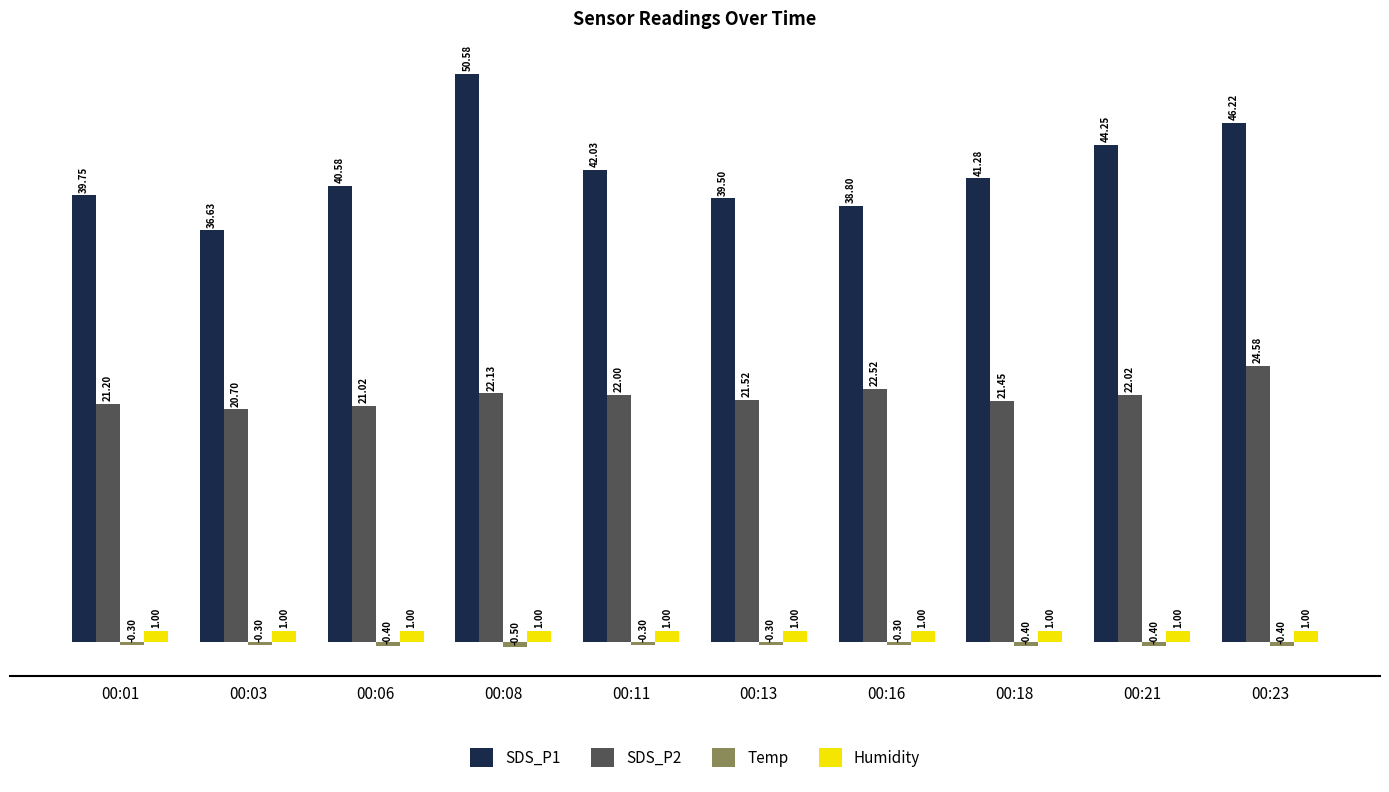

Between 00:08 and 00:16, which series saw the biggest shift?

SDS_P1